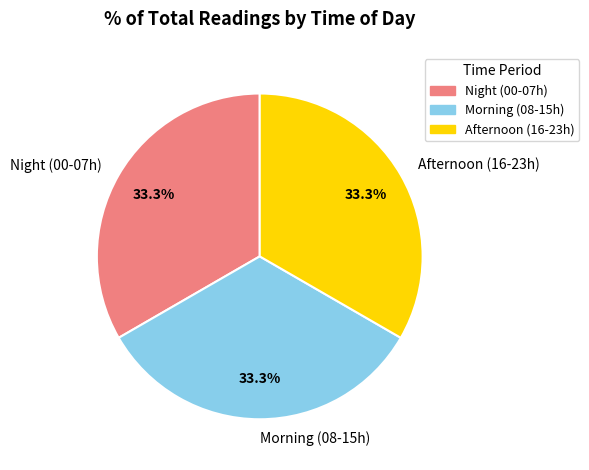

Combined, what portion of the pie is Afternoon (16-23h) and Morning (08-15h)?

66.7%